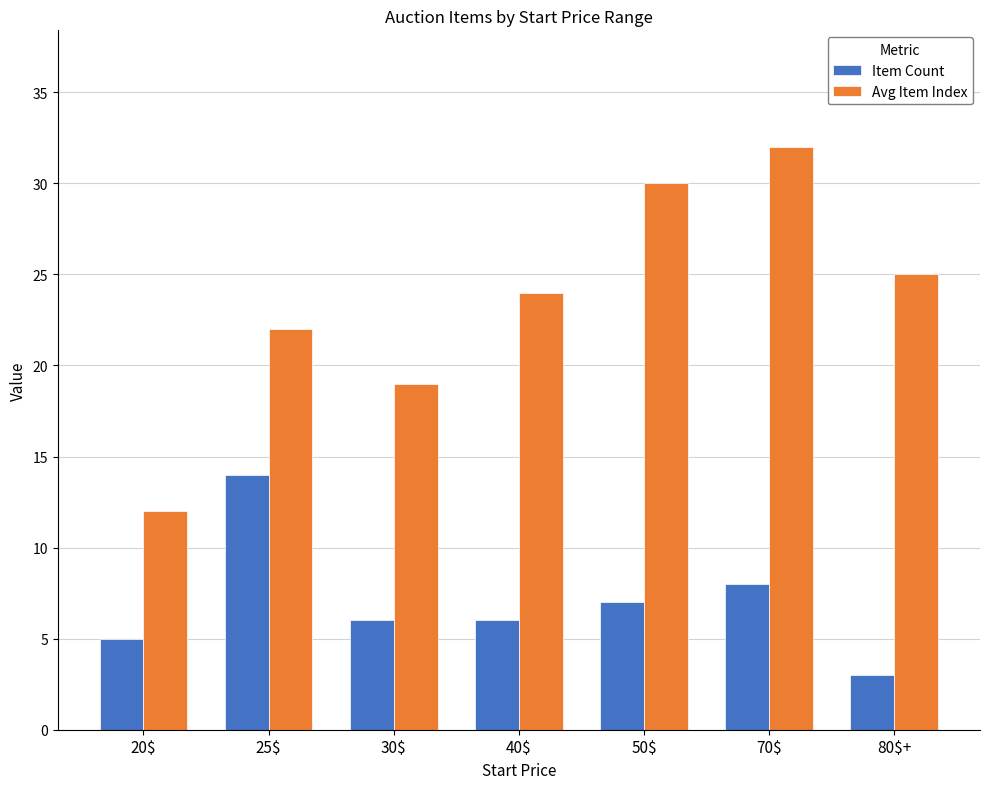

Which series has the largest range (max minus min)?

Avg Item Index